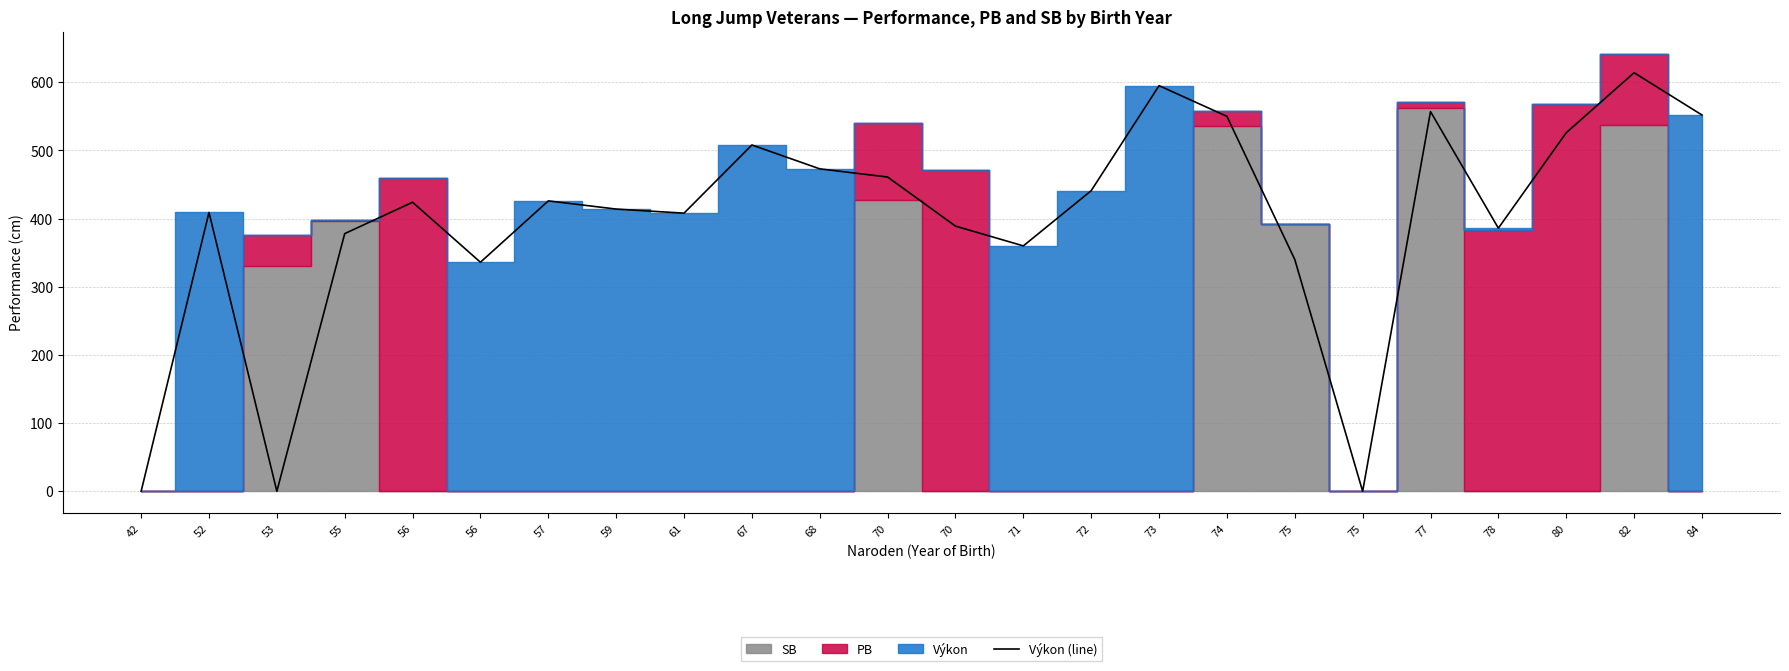

What value does the data have at 57, to the nearest 10?

430